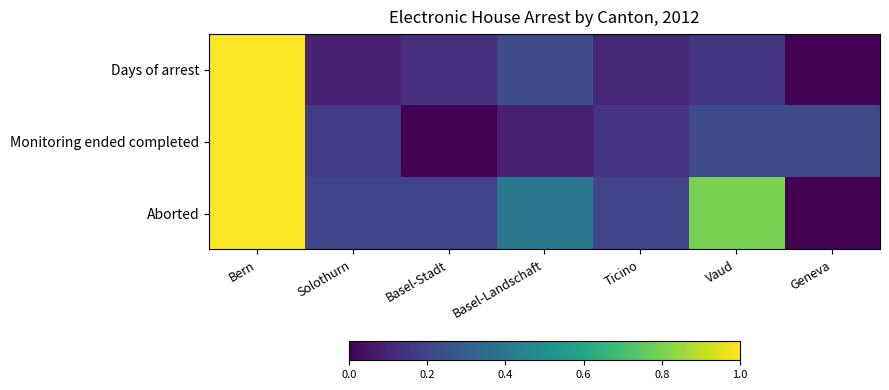

Which series changed the most between Ticino and Vaud?

Aborted